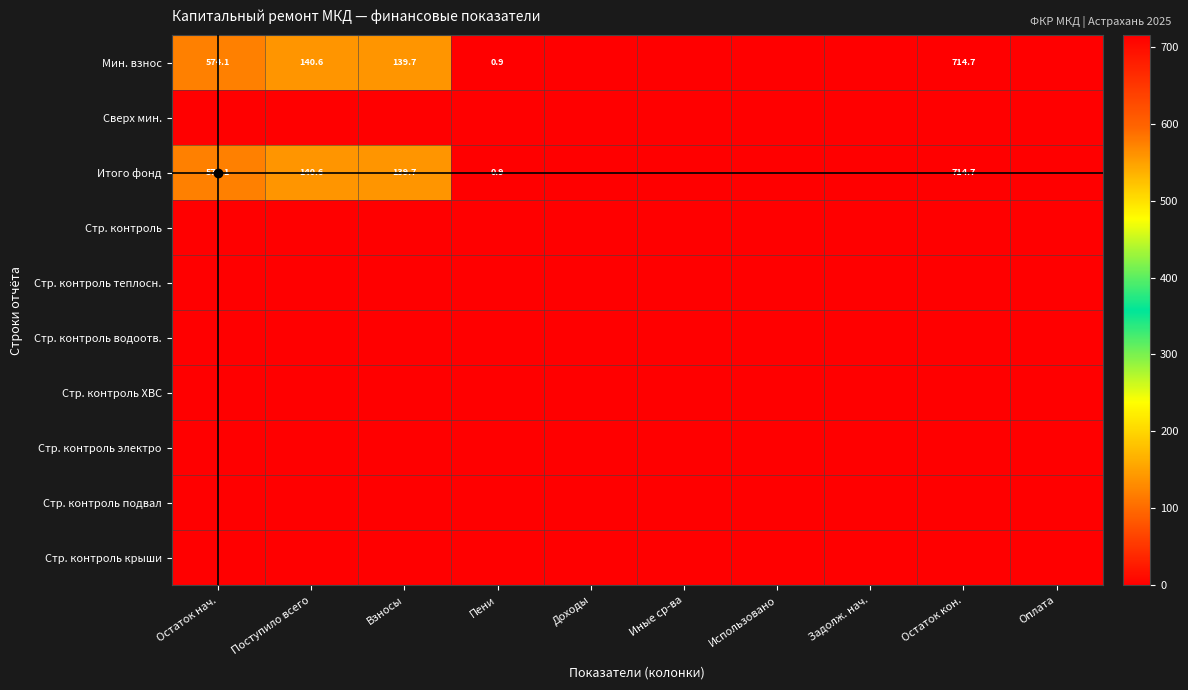

True or false: Итого фонд has a value of 199.2 at Взносы.

False